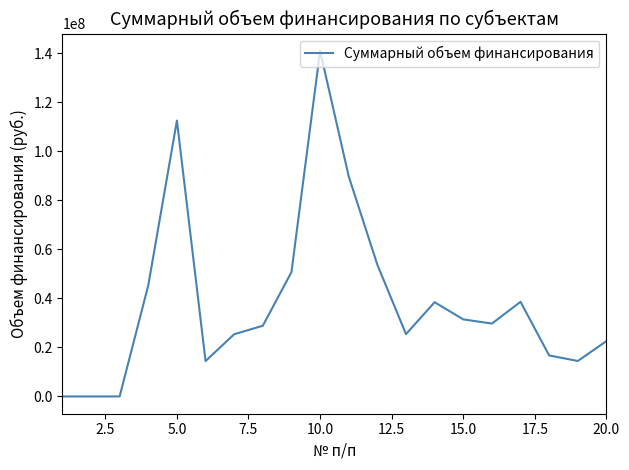

What is the difference between the maximum and minimum values?

141041969.4